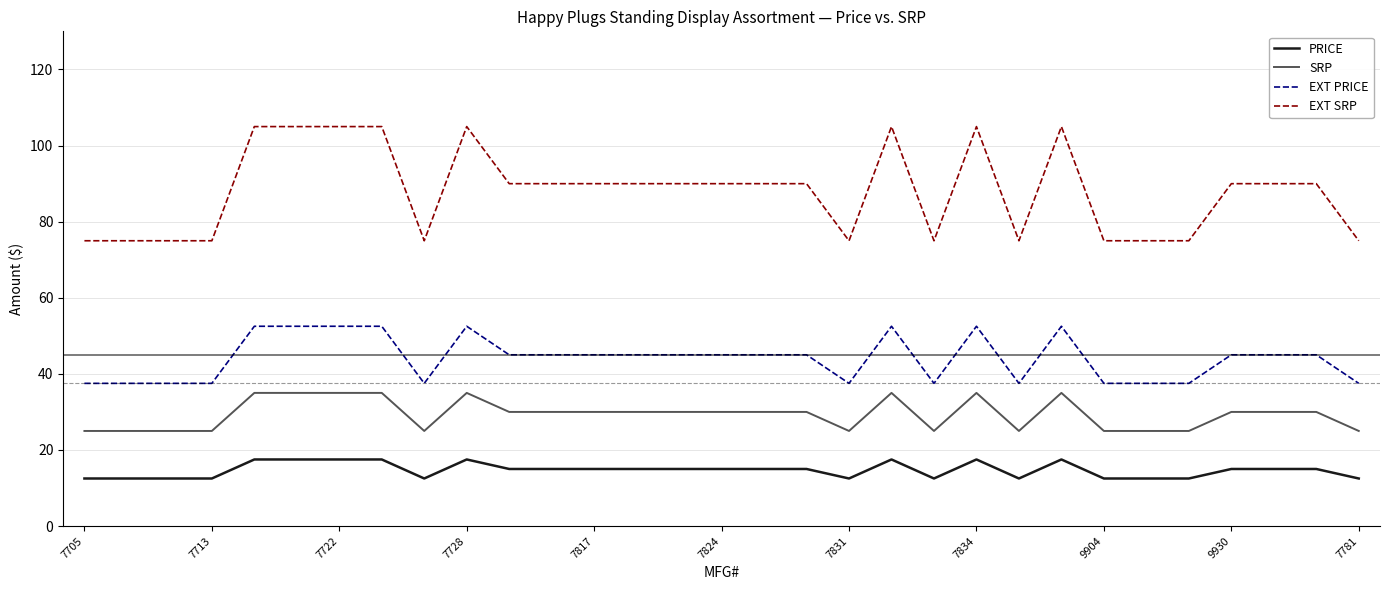

Rank the series by their average value, from lowest to highest.

PRICE, SRP, EXT PRICE, EXT SRP